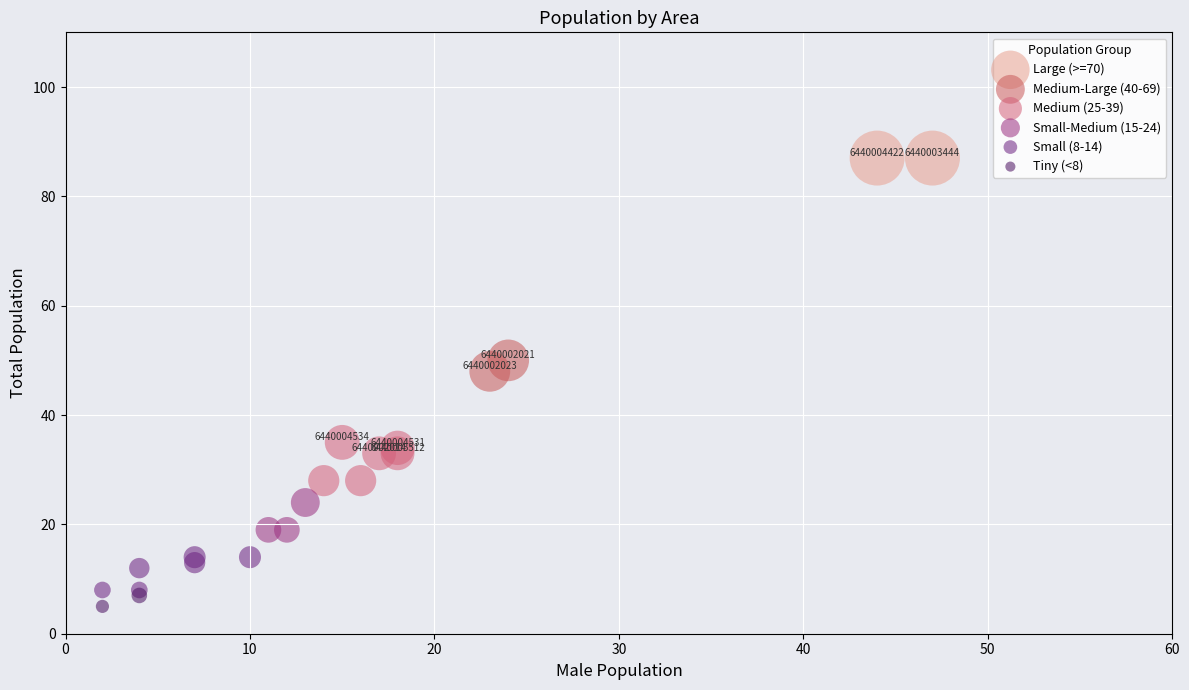

Which series reaches the maximum Y coordinate?

Large (>=70)